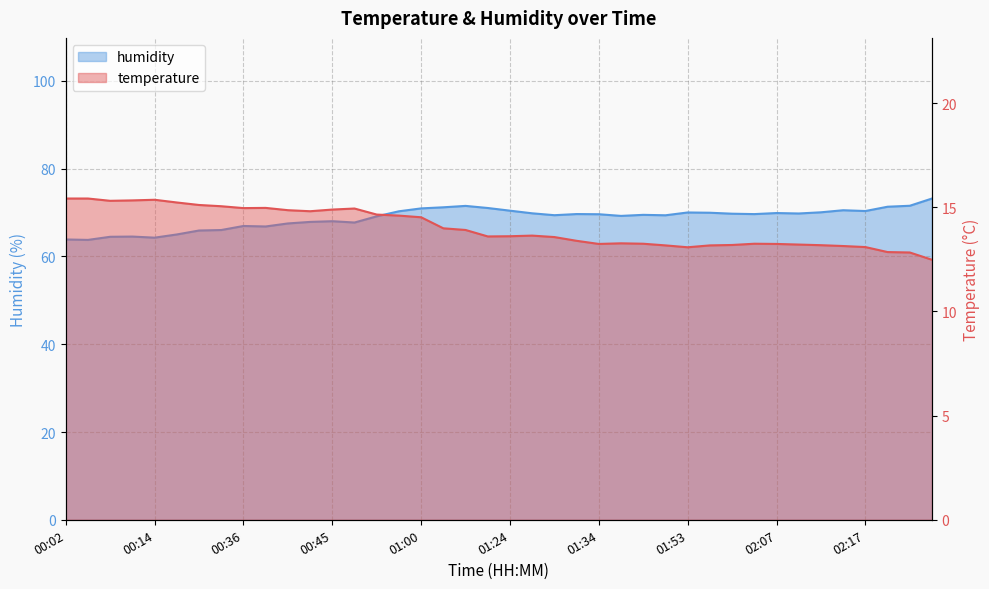

Which category has the highest value across all series?

02:31